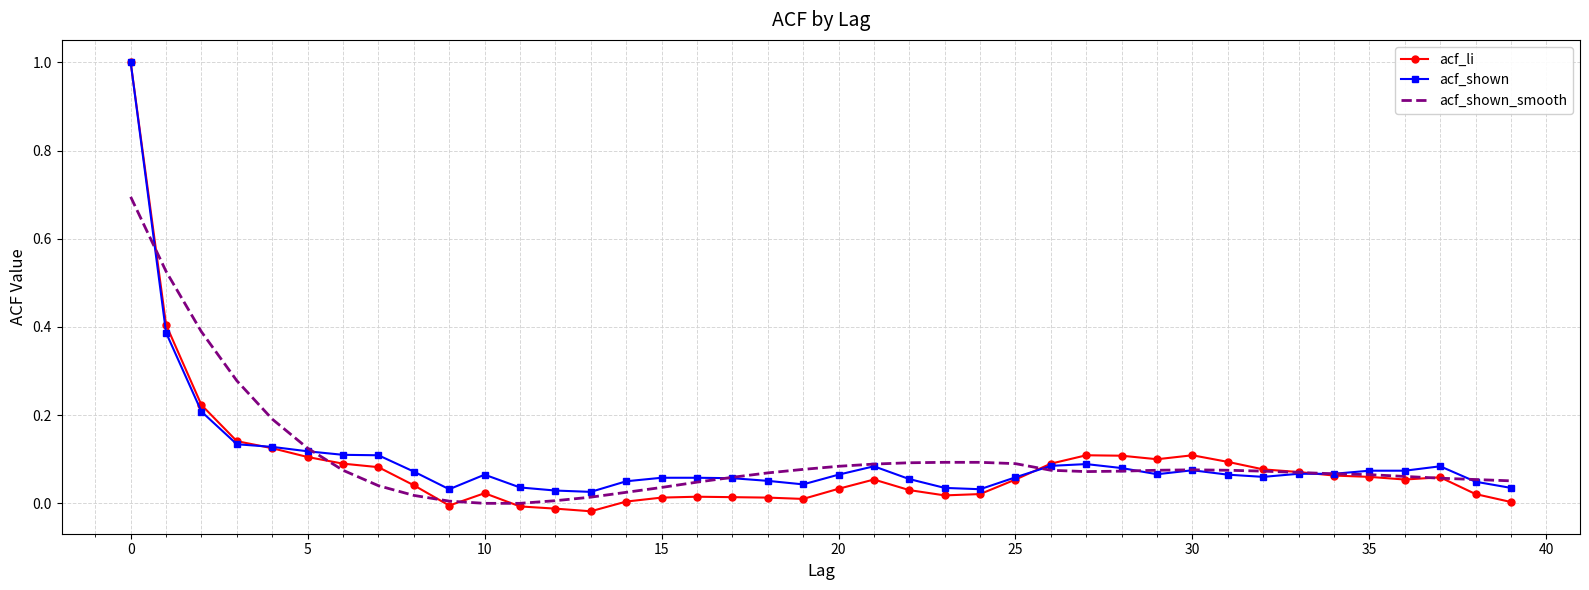

Which series has the widest spread of values?

acf_li